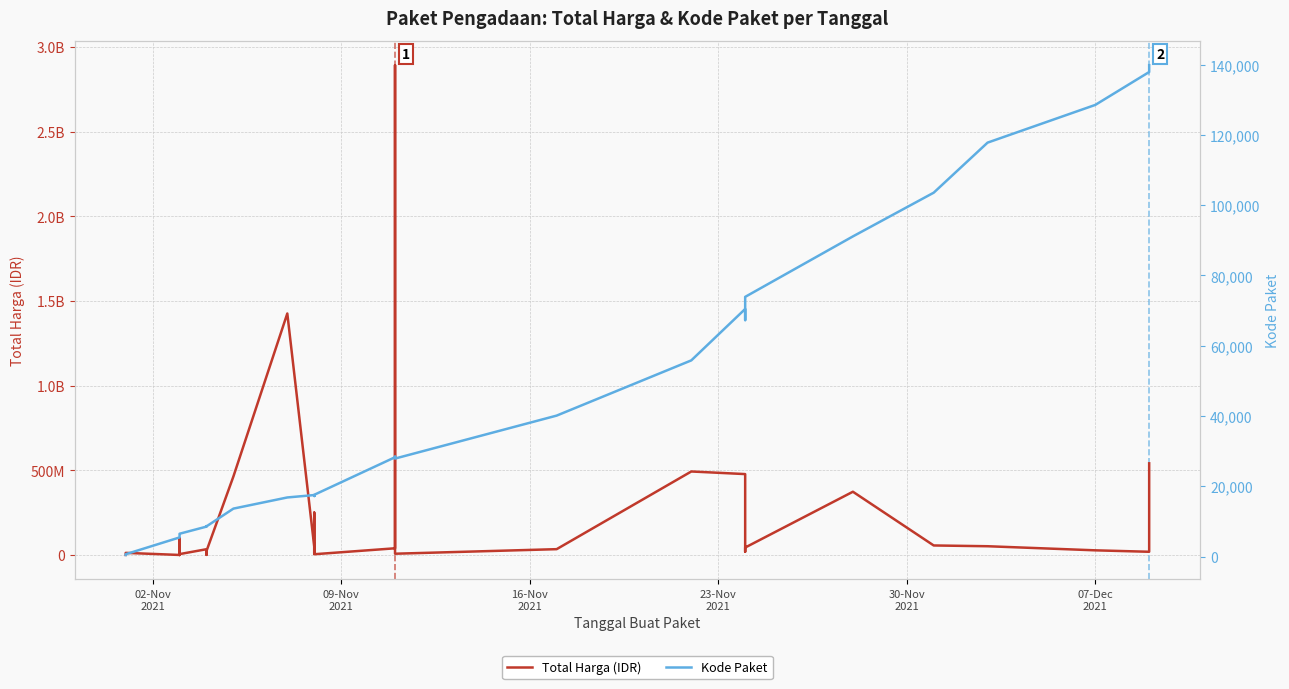

Rank the series by their average value, from highest to lowest.

Total Harga (IDR), Kode Paket